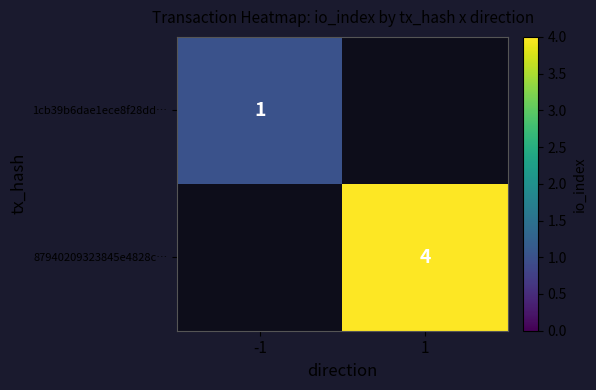

List the labels in order of 87940209323845e4828c… value, largest first.

-1, 1